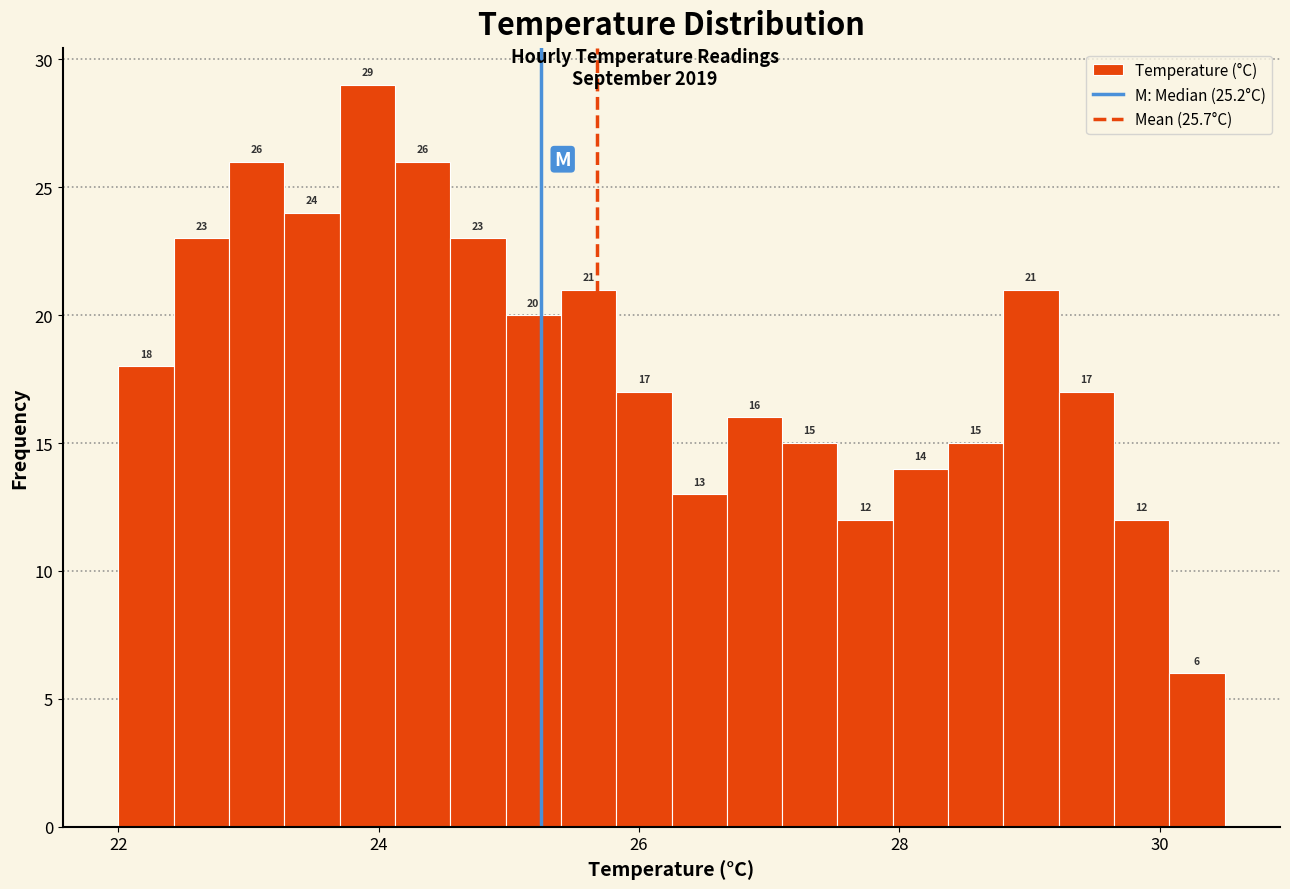

Read against the x-axis, roughly where is the centre of the tallest bar?

24.0